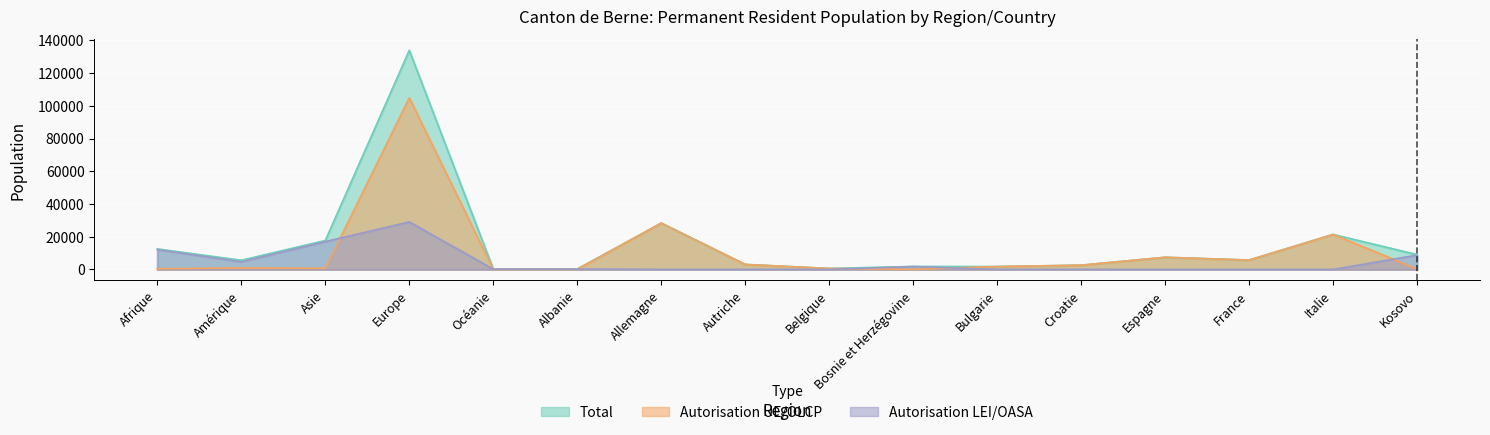

How many times do Autorisation LEI/OASA (Total) and Autorisation UE/OLCP (Total) cross each other?

6